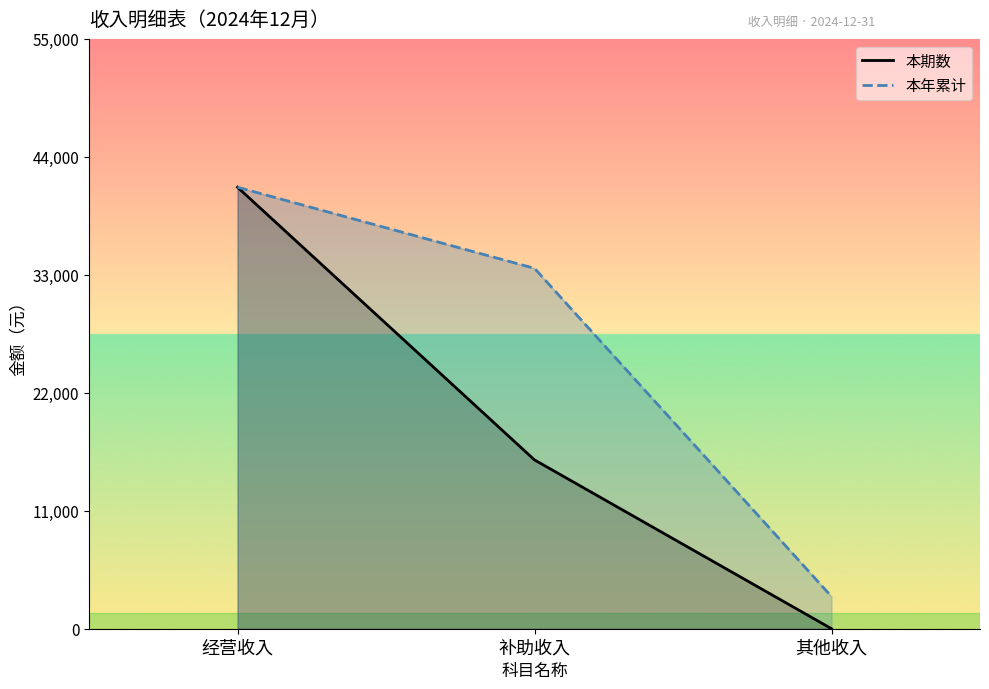

Reading left to right, list all the values displayed in this chart.

本期数: 经营收入=41166.0	补助收入=15740.0	其他收入=0.9
本年累计: 经营收入=41166.0	补助收入=33606.0	其他收入=3000.9